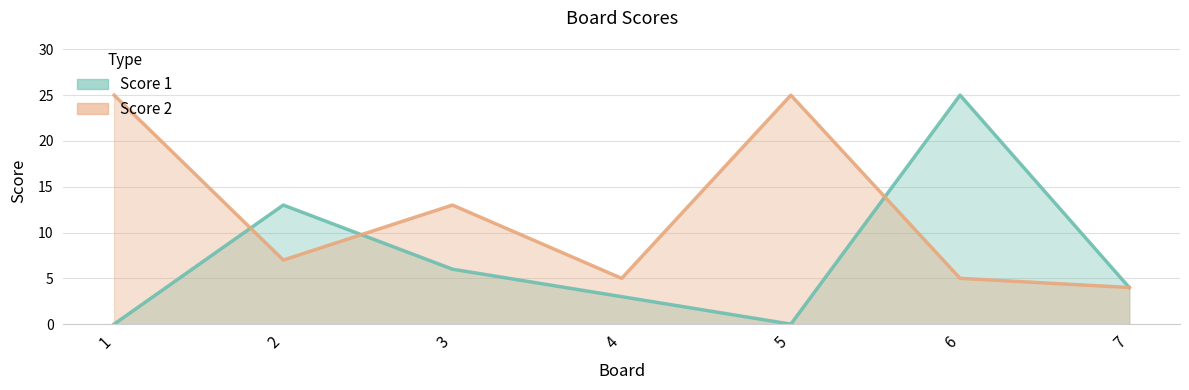

What is the average value of the Score 1 series?

7